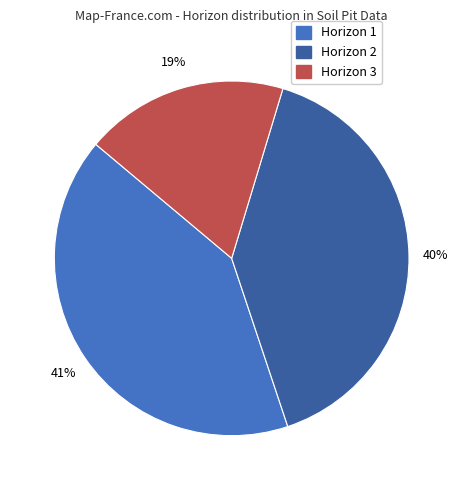

Does any single category account for the majority?

No